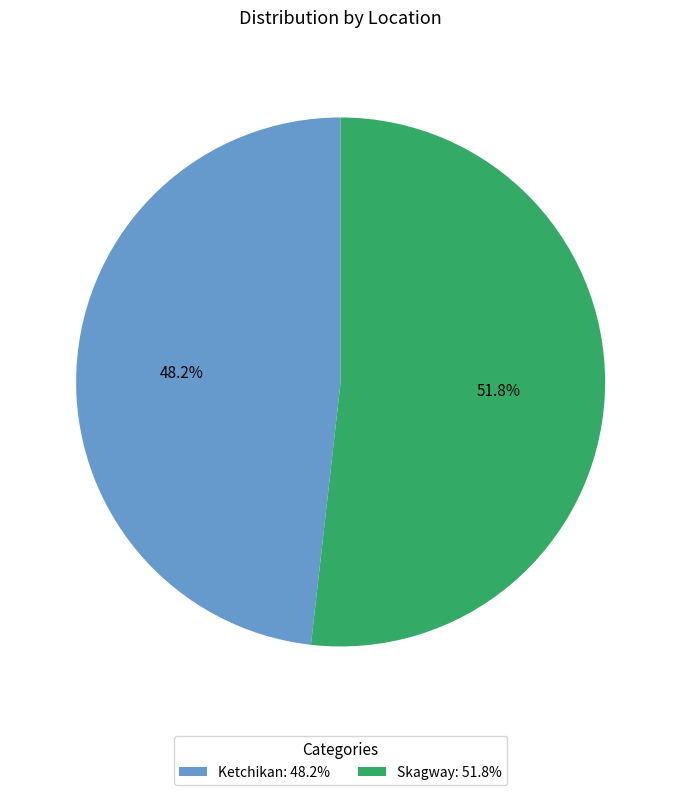

Does Skagway represent more than half of the total?

Yes